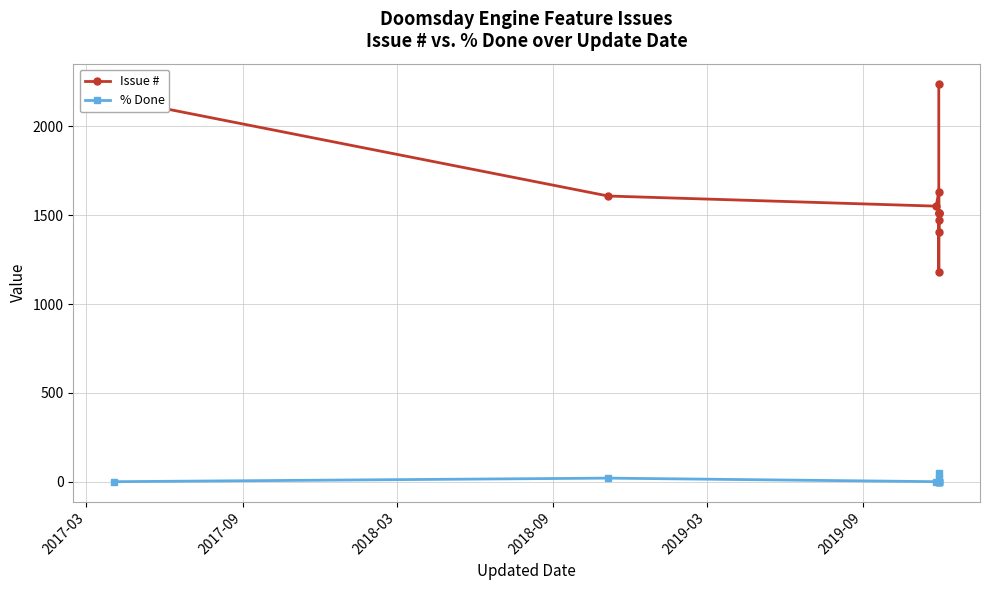

Reading right to left, list all the values displayed in this chart.

Issue #: 2241	1407	1513	1511	1512	1475	1183	1633	1551	1608	2156
% Done: 50	20	0	0	0	0	0	0	0	20	0